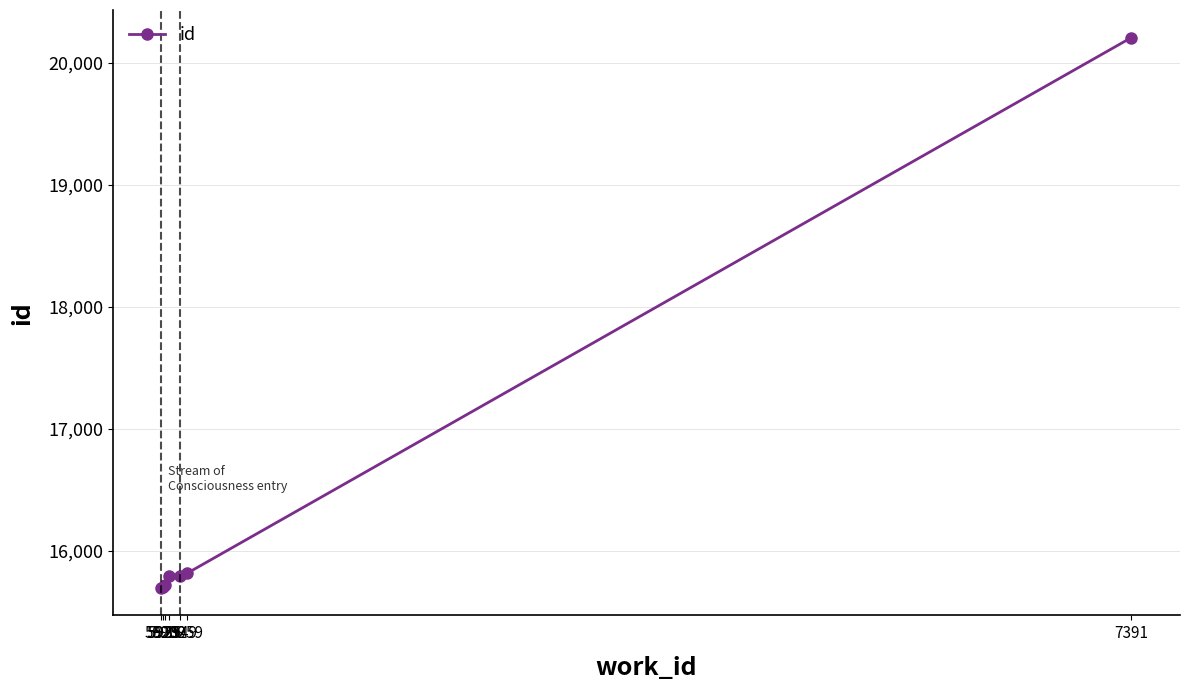

What is the change in value from 5932 to 7391?

+4415